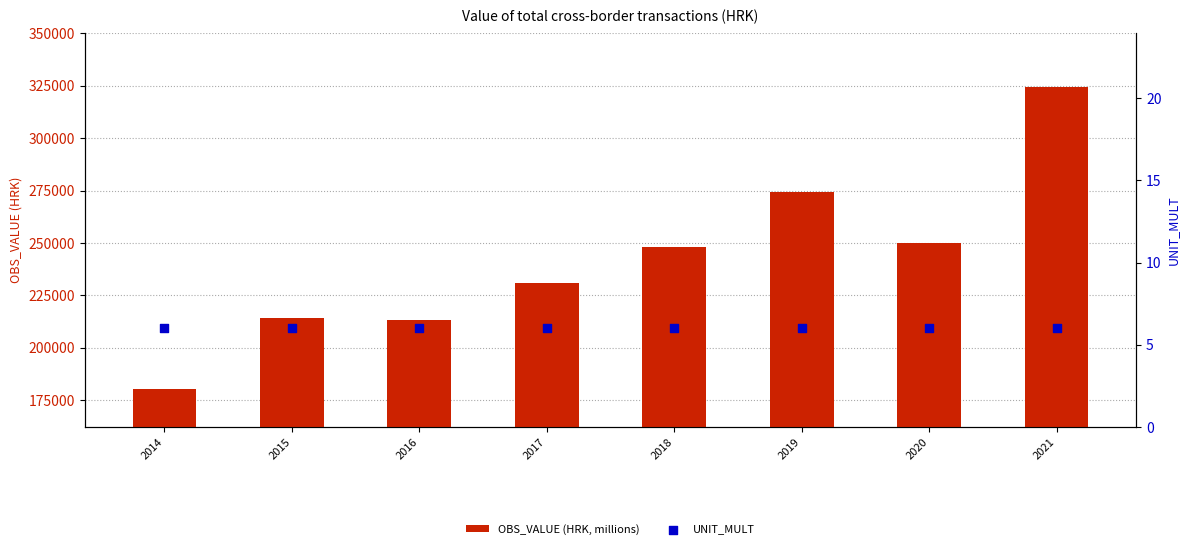

What are all the series names shown in the legend?

OBS_VALUE (HRK, millions), UNIT_MULT